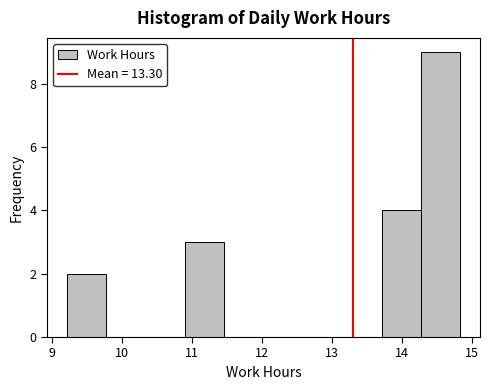

Reading left to right, list every bar in this chart as the range it spans on the x-axis followed by its height. Neither the bar edges nor the heights are printed on the chart, so give them approximately, as read against the axes.

9.2 to 9.8: 2
9.8 to 10.3: 0
10.3 to 10.9: 0
10.9 to 11.5: 3
11.5 to 12.0: 0
12.0 to 12.6: 0
12.6 to 13.2: 0
13.2 to 13.7: 0
13.7 to 14.3: 4
14.3 to 14.8: 9